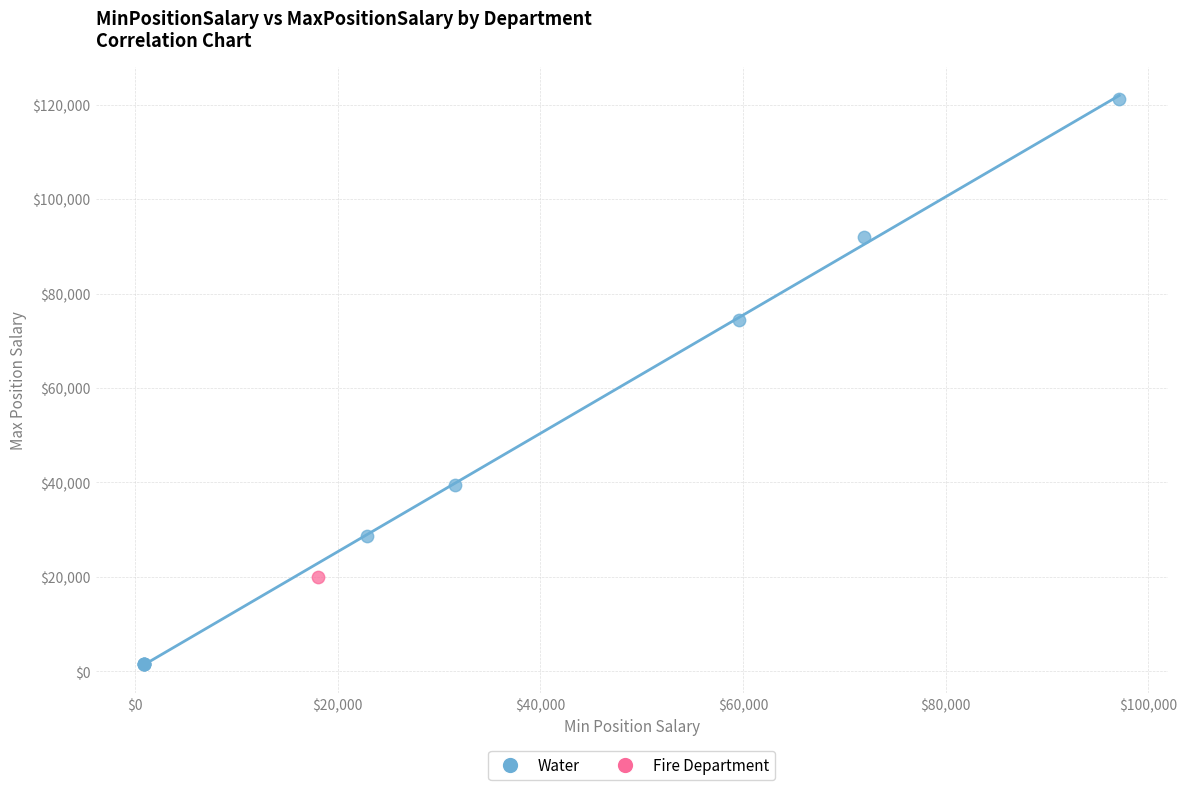

What are all the series names shown in the legend?

Water, Fire Department